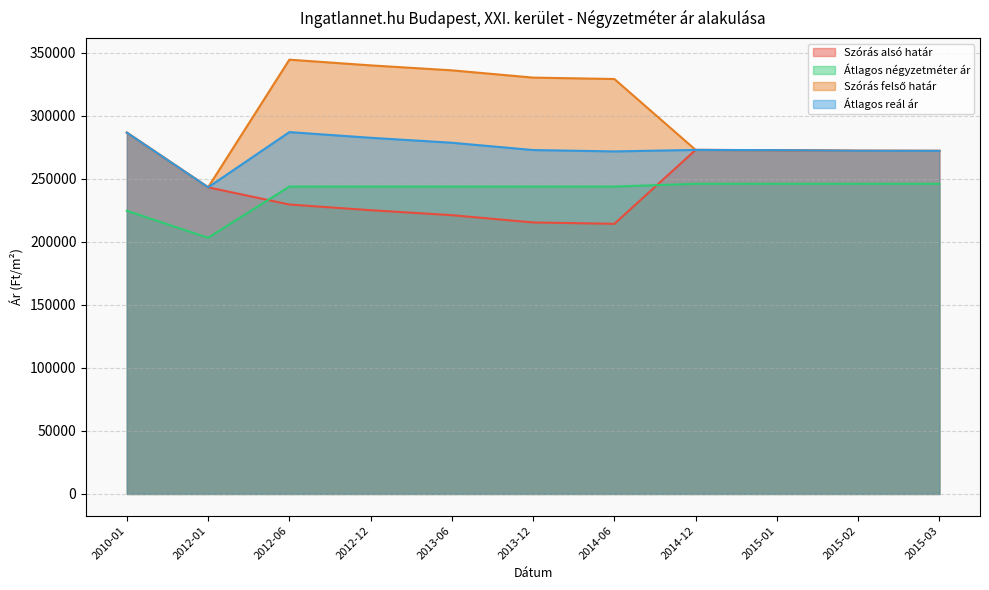

At how many categories does at least one series exceed 271850?

10